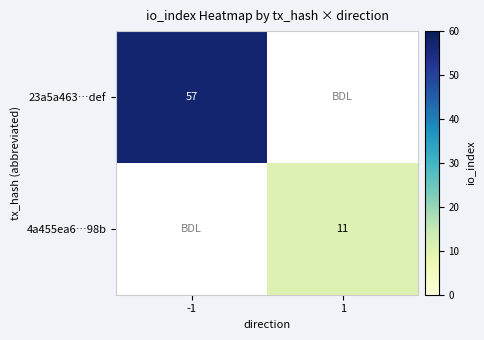

At which category is the sum across all series the highest?

-1